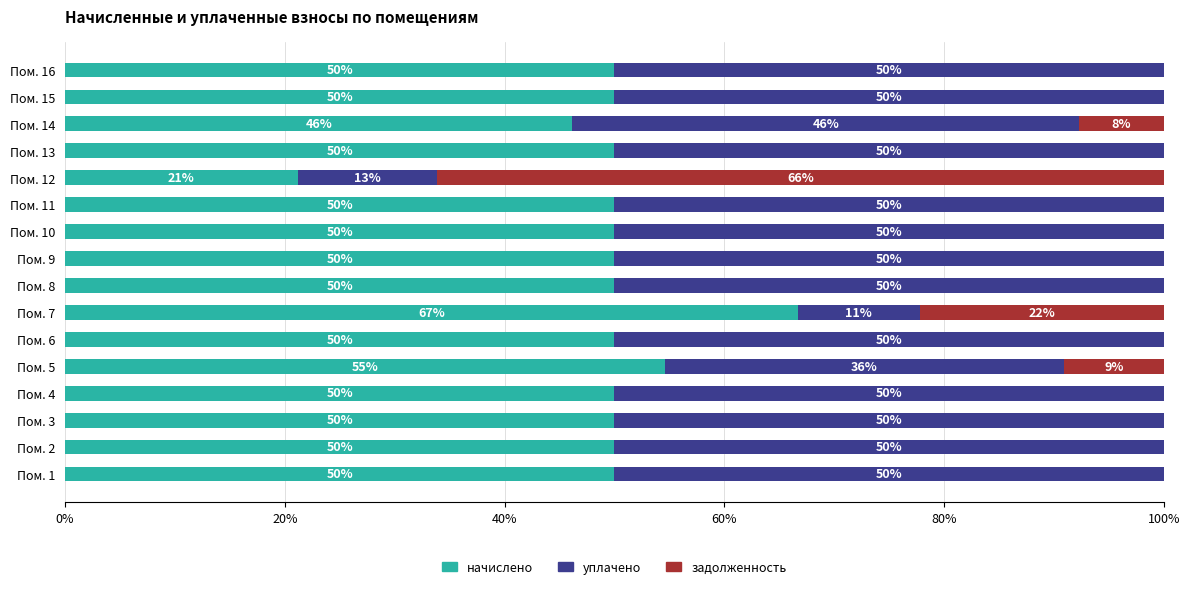

At which label is начислено closest to 43?

Пом. 14